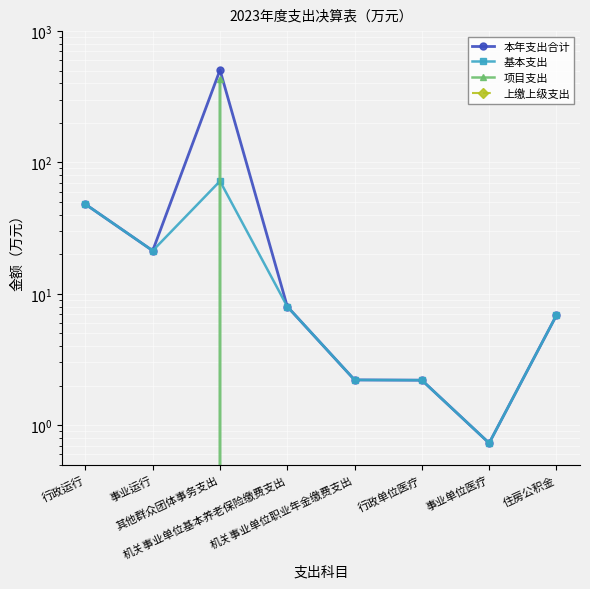

At which category does the chart reach its minimum across all series?

行政运行